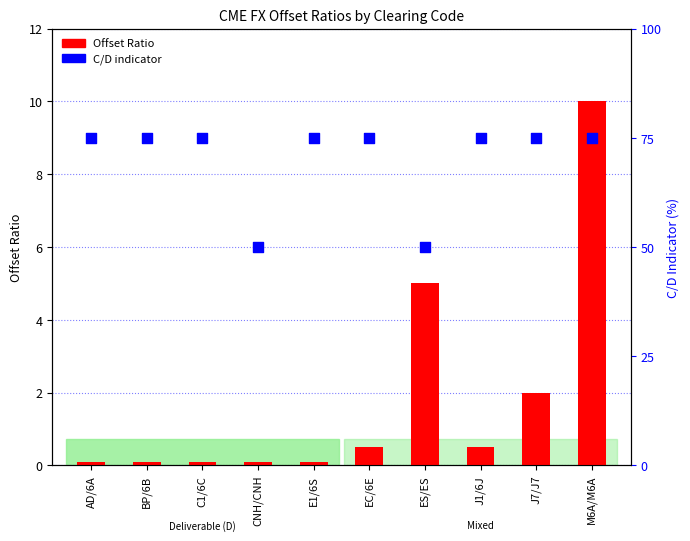

At which category is the sum across all series the highest?

M6A/M6A